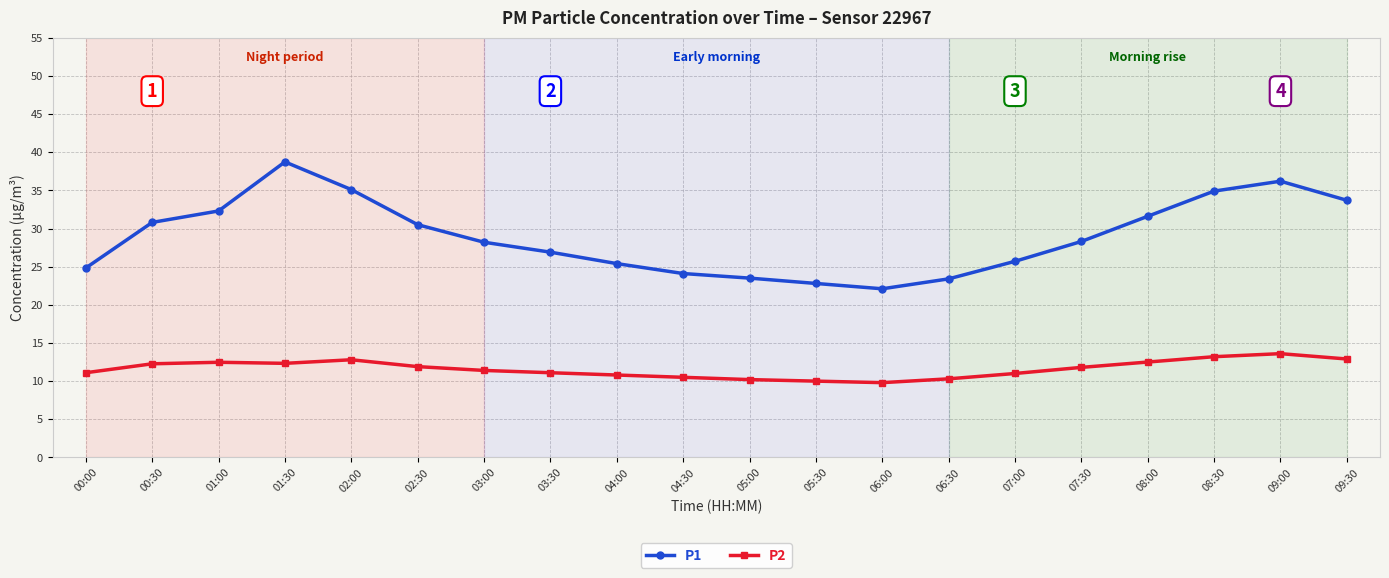

What is the total value across all series at 07:00?

36.7